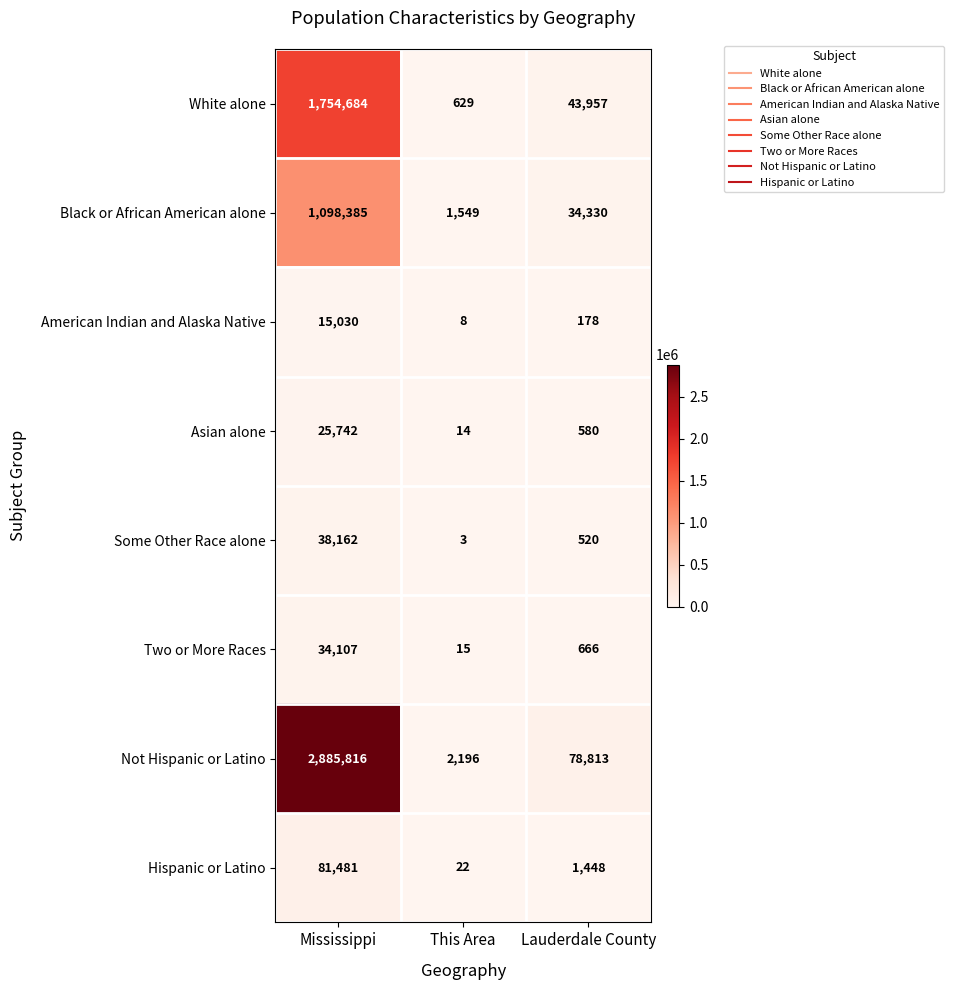

Is the value of Black or African American alone at This Area greater than the value of Some Other Race alone at Lauderdale County?

Yes